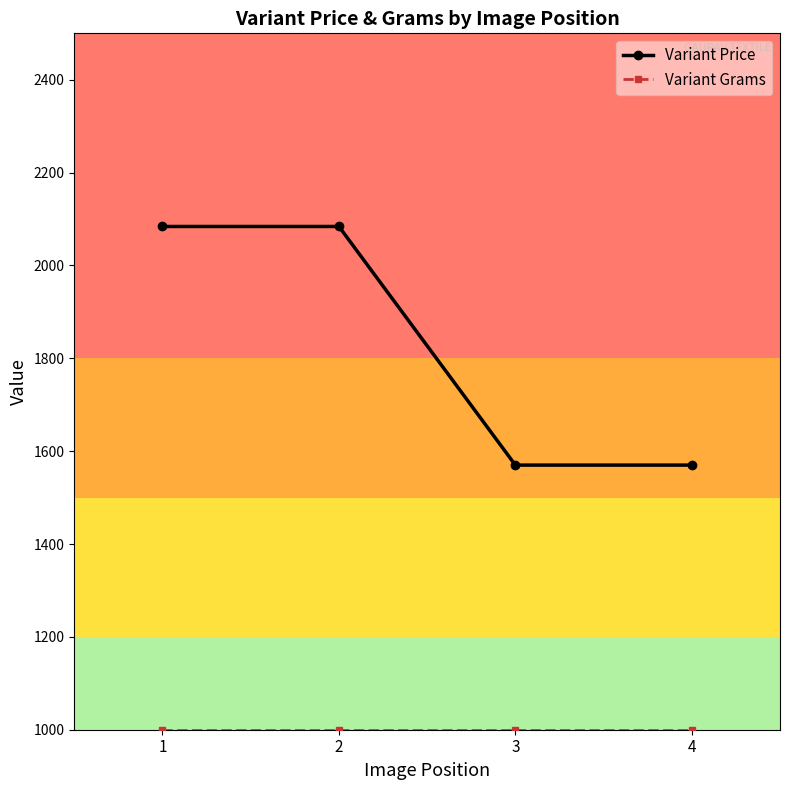

What is the spread (max minus min) of values at 3?

570